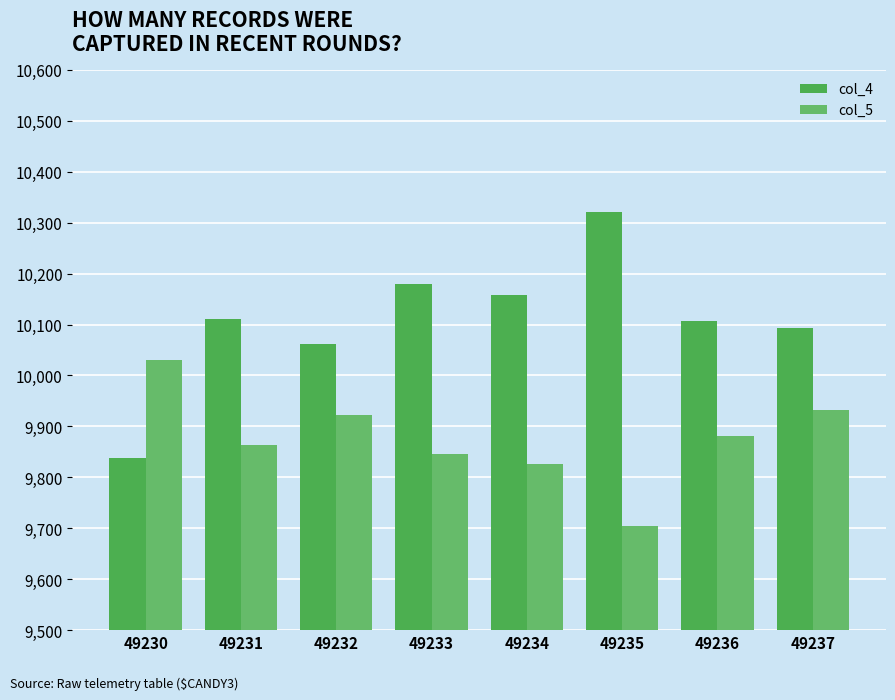

Which category has the highest value in the col_5 series?

49230